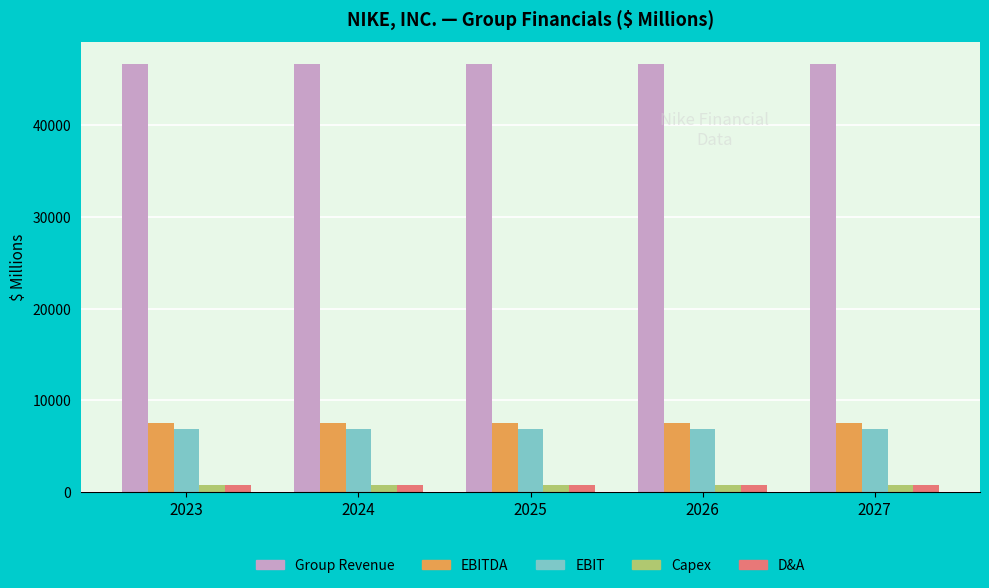

At how many categories does at least one series exceed 30789?

5